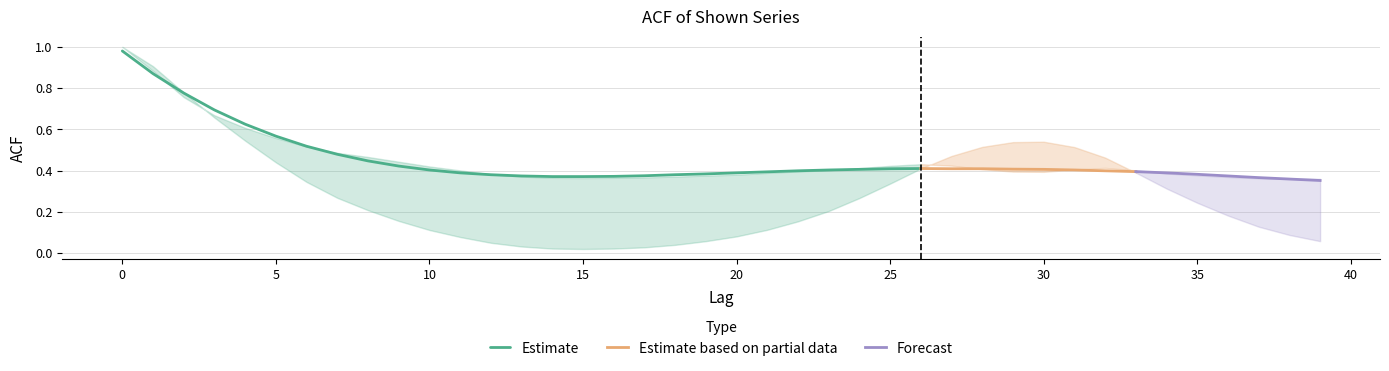

How many times do acf_shown and acf_li cross each other?

3